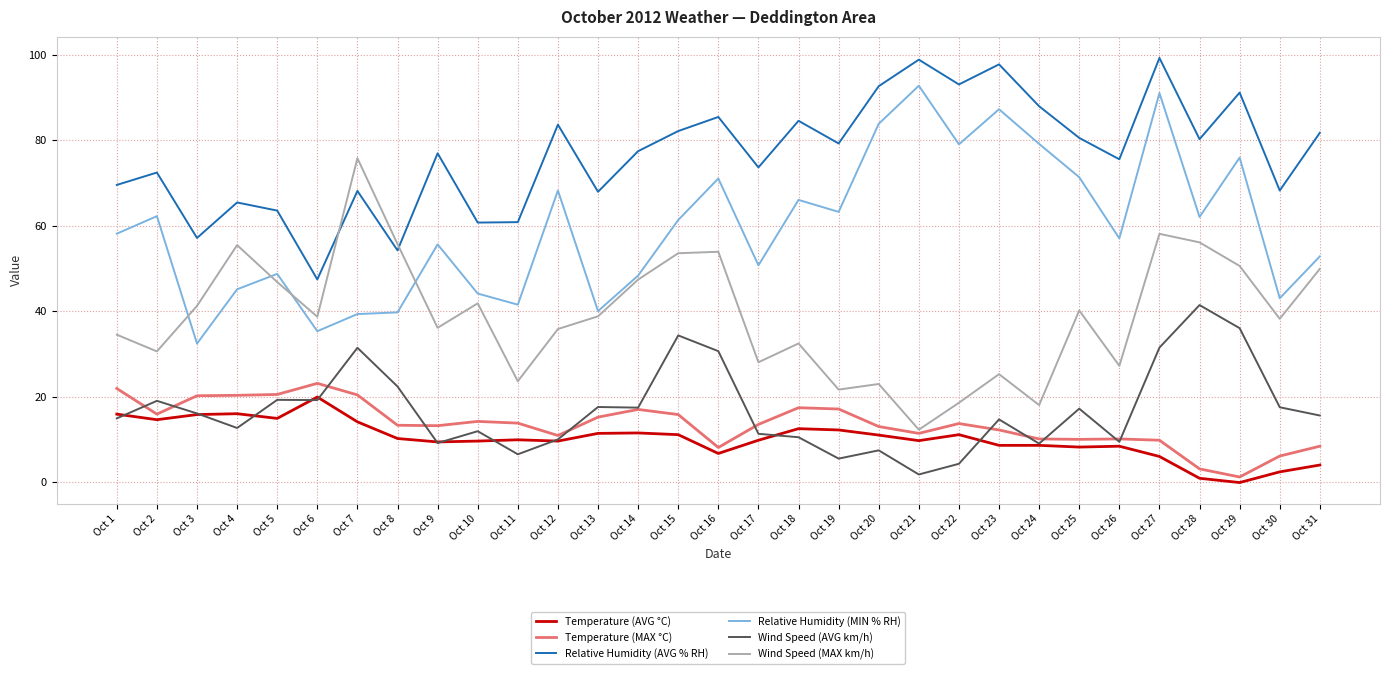

Which series has the largest range (max minus min)?

Wind Speed (MAX km/h)